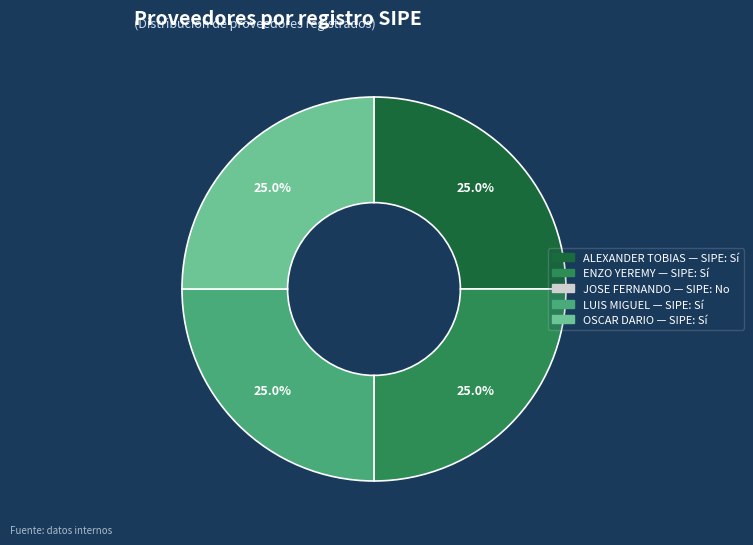

Does any single category account for the majority?

No